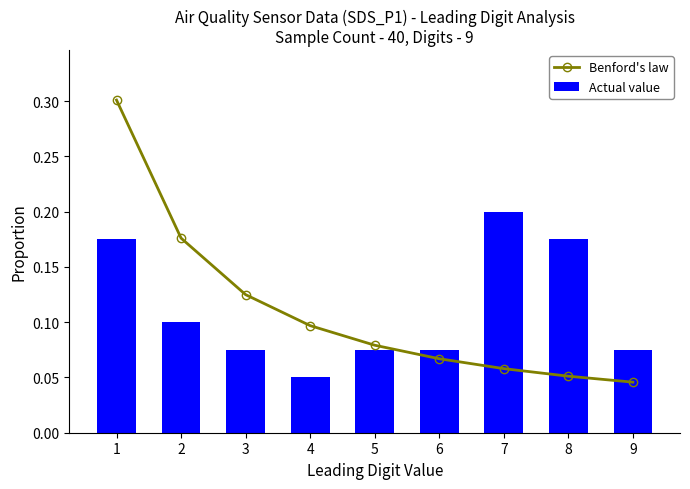

What is the approximate value of Benford's law at 6?

0.1